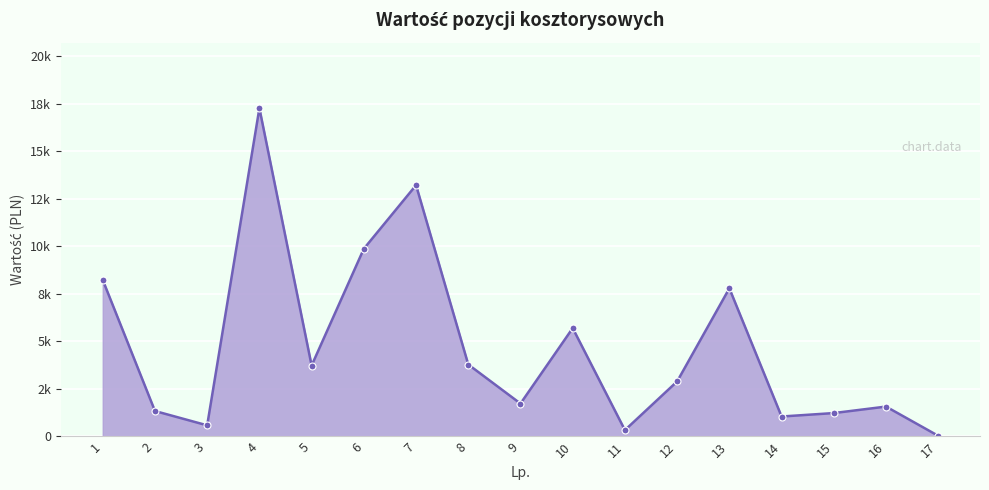

What is the difference between the maximum and minimum values?

17237.2